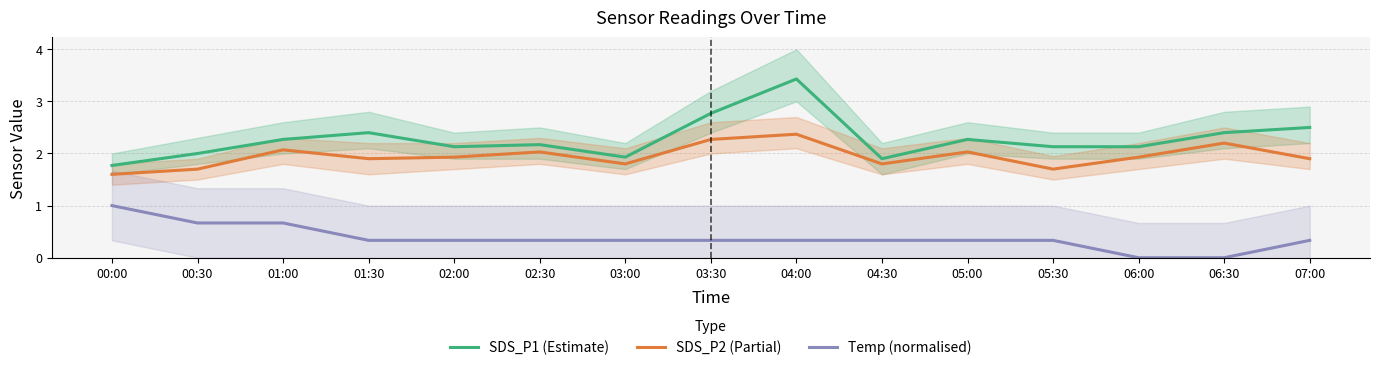

List the series in order of their peak value, highest first.

SDS_P1 (Estimate), SDS_P2 (Partial), Temp (normalised)